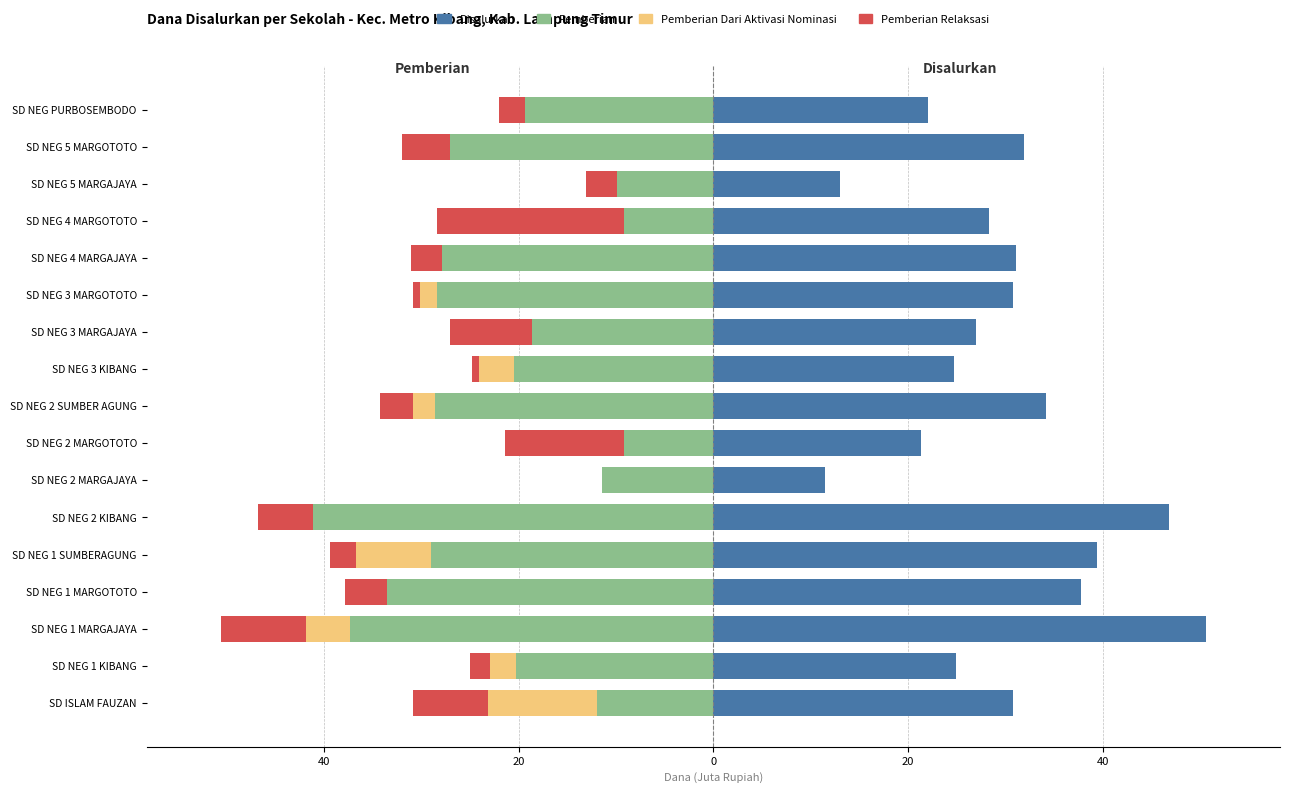

What is the difference between the maximum and minimum values in the Pemberian series?

31.9